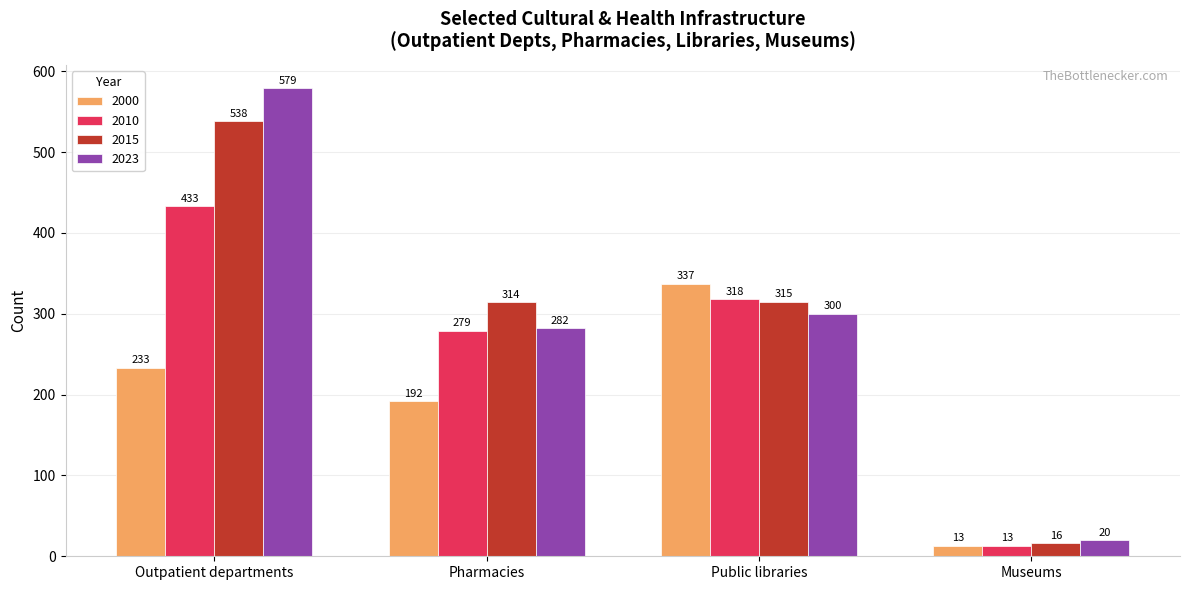

What position from the right is Pharmacies?

3